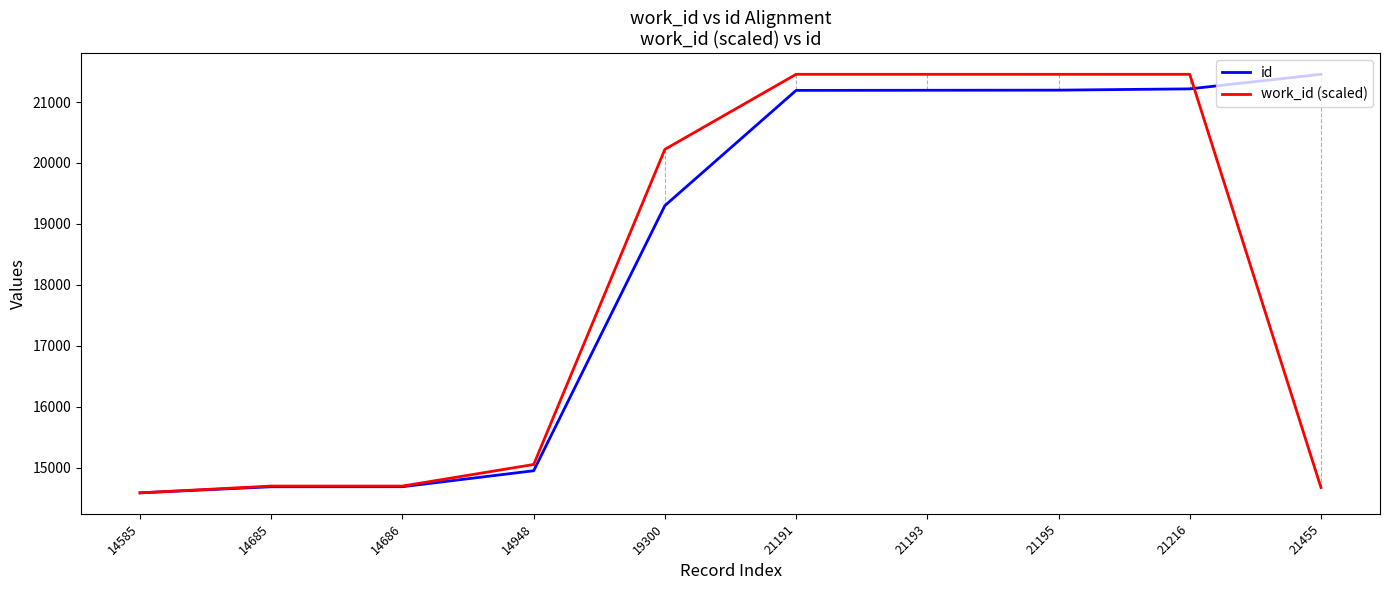

What is the maximum value for work_id (scaled)?

21455.0